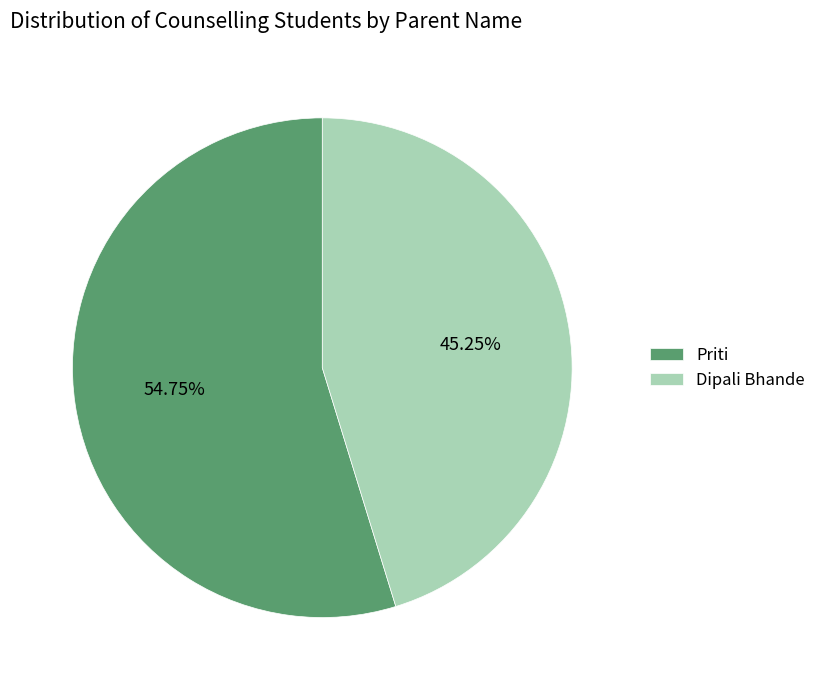

Which category has the smallest portion of the pie?

Dipali Bhande